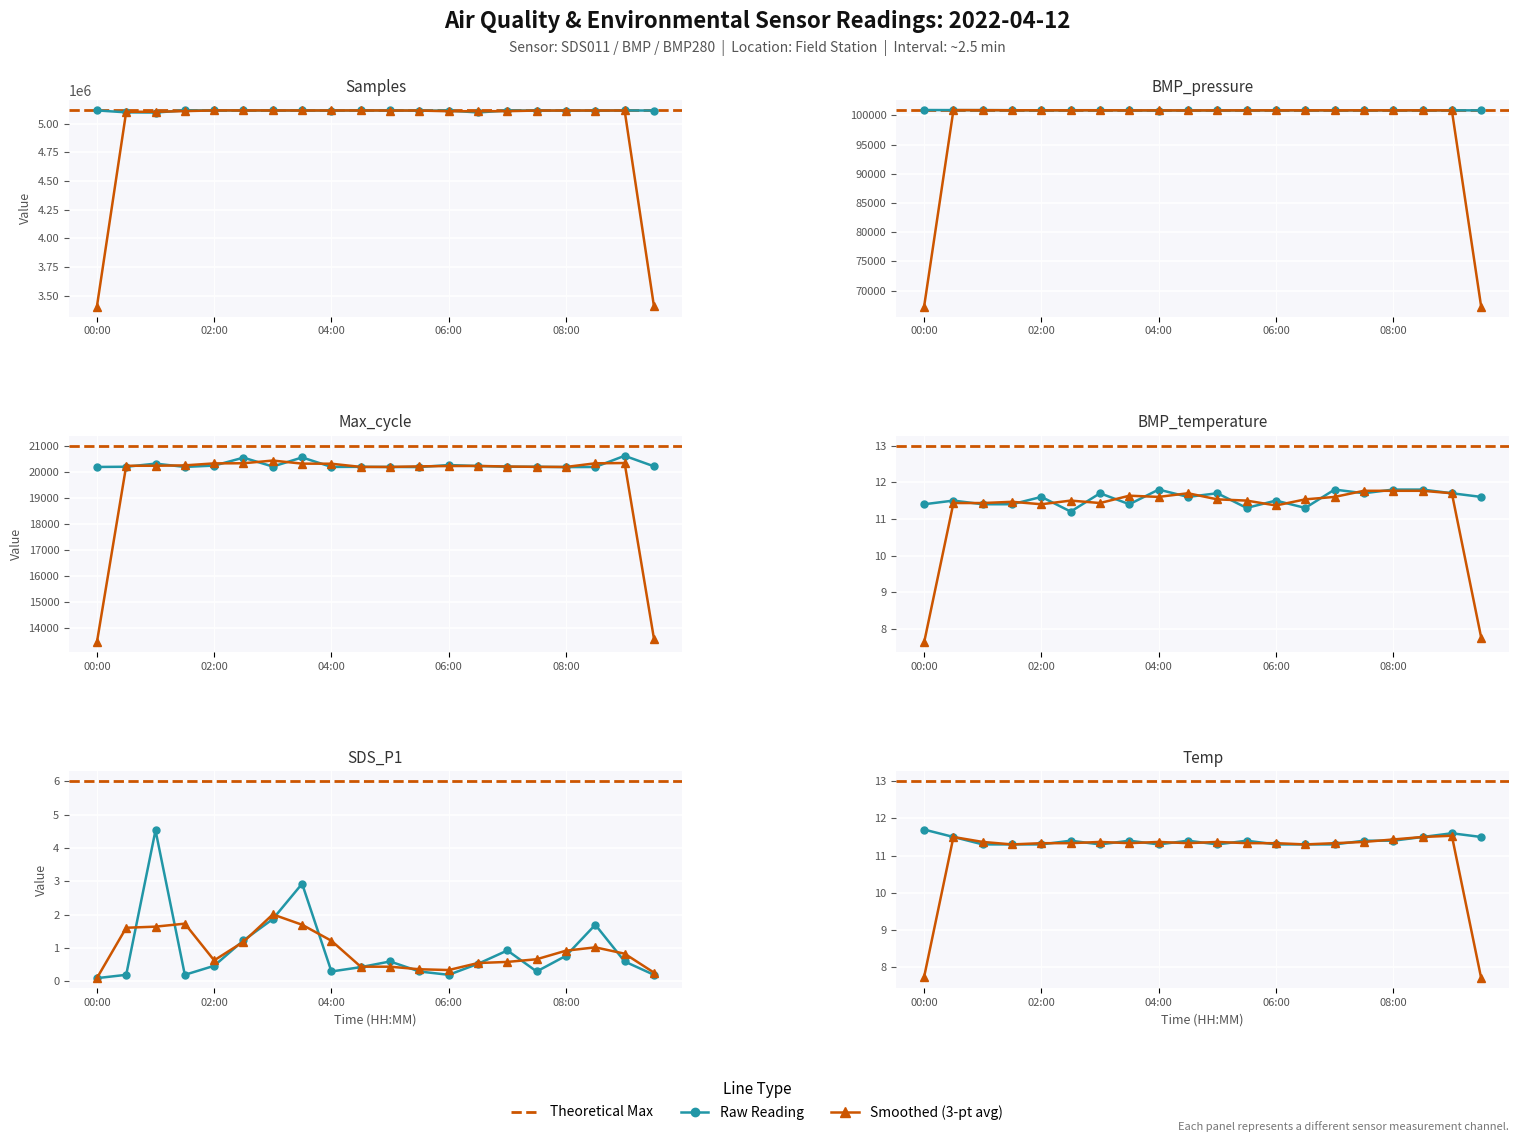

At how many categories does at least one series exceed 729001?

20